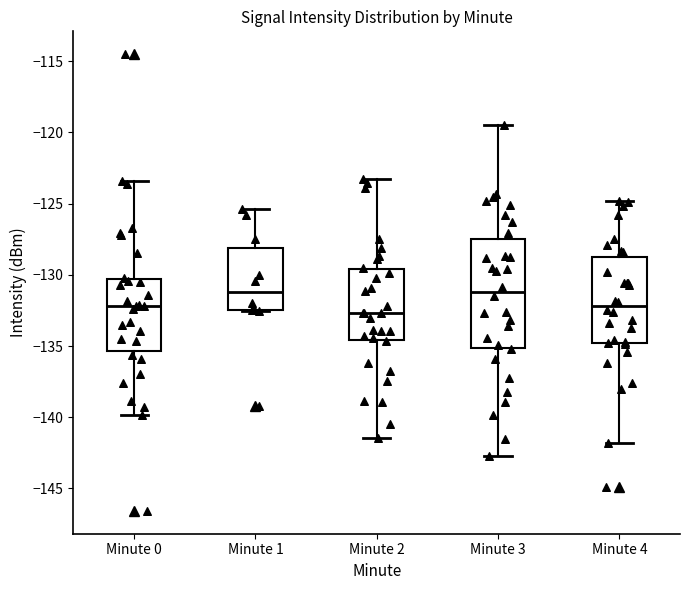

Reading left to right, transcribe this box plot: for each box, give where its median line is, the range the box spans, and where its two whiskers end, as read against the y-axis. The values are not printed on the chart, so give them approximately, as read against the axis.

Minute 0: median -132.0, box -135.5 to -130.5, whiskers -140.0 to -123.5
Minute 1: median -131.0, box -132.5 to -128.0, whiskers -132.5 to -125.5
Minute 2: median -132.5, box -134.5 to -129.5, whiskers -141.5 to -123.5
Minute 3: median -131.0, box -135.0 to -127.5, whiskers -143.0 to -119.5
Minute 4: median -132.0, box -135.0 to -129.0, whiskers -142.0 to -125.0